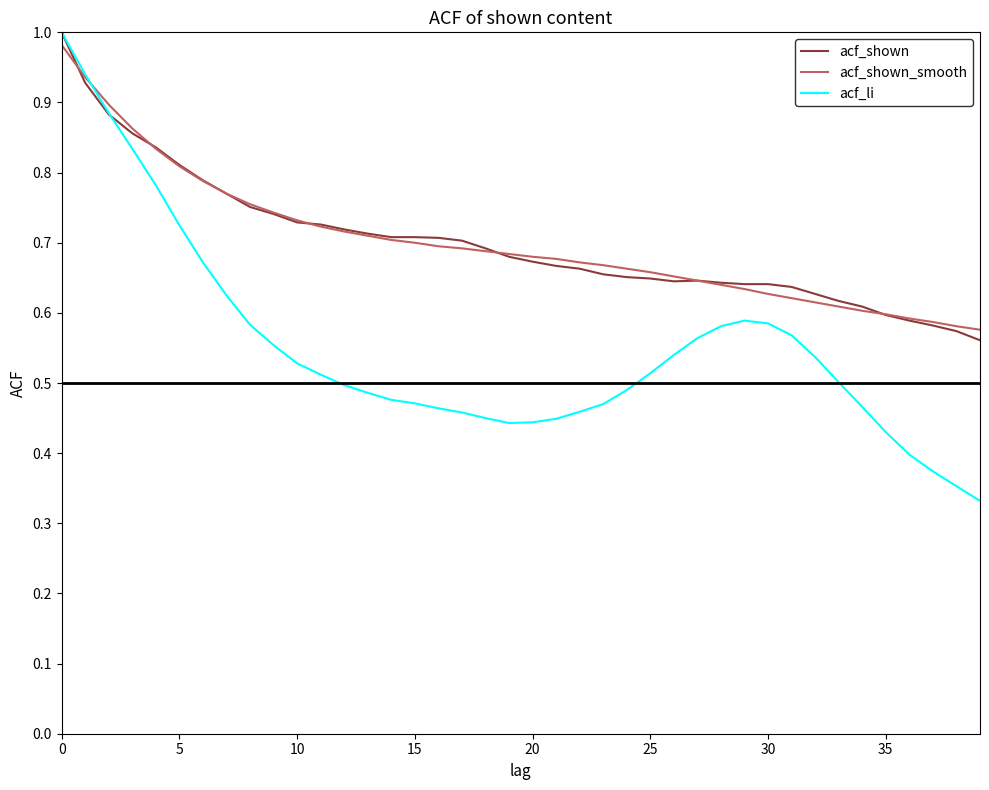

Which series has the widest spread of values?

acf_li